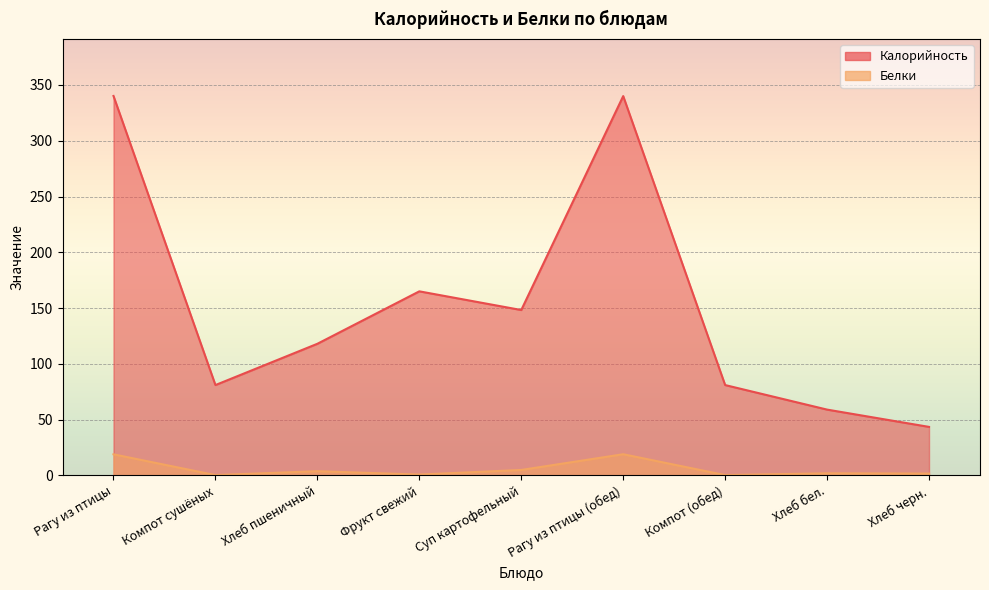

How many data points in Белки are less than 1?

3